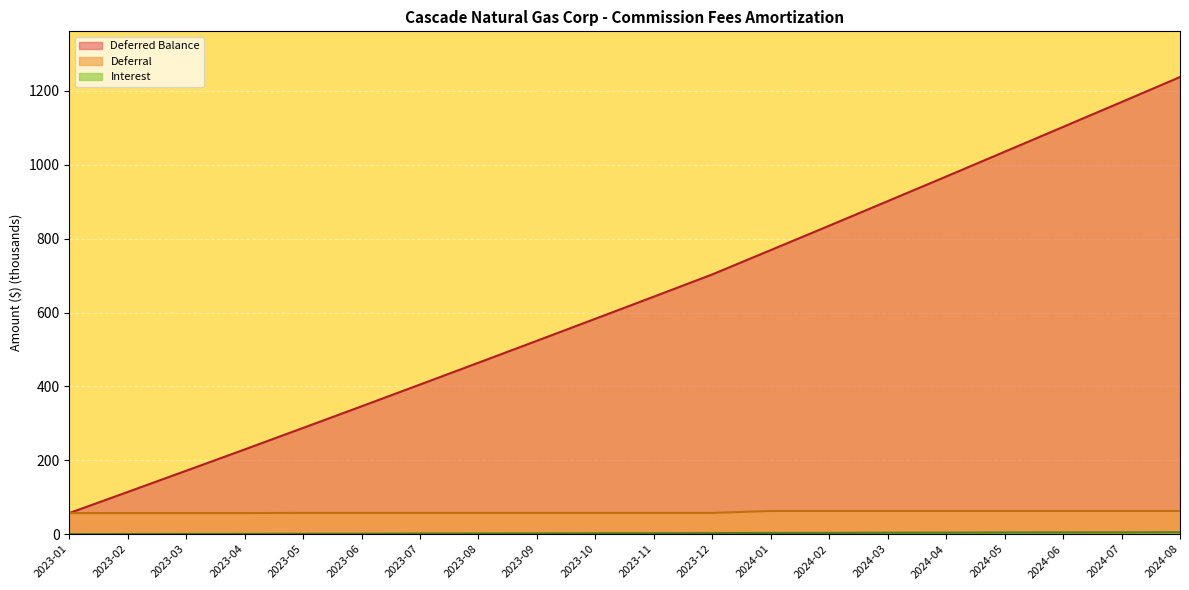

Reading left to right, list all the values displayed in this chart.

Deferred Balance: 57.0	114.2	171.6	229.3	287.6	346.1	405.0	464.2	523.5	583.2	643.0	703.2	769.1	835.0	901.5	968.2	1035.3	1102.5	1169.9	1237.5
Deferral: 57.0	57.0	57.0	57.0	57.4	57.4	57.4	57.4	57.4	57.4	57.4	57.4	62.7	62.7	62.7	62.7	62.7	62.7	62.7	62.7
Interest: 0.0	0.2	0.4	0.6	0.9	1.1	1.5	1.7	1.9	2.2	2.4	2.7	3.2	3.3	3.8	3.9	4.4	4.5	4.7	5.0